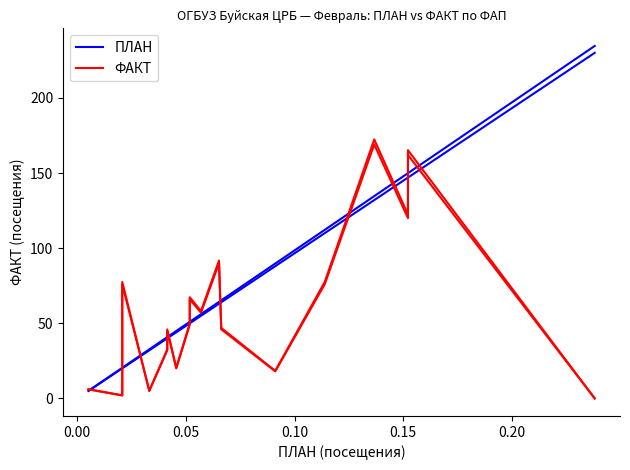

Reading left to right, what are all the values shown in this chart?

ПЛАН: 5.1	20.4	20.4	20.4	20.4	32.6	40.8	40.8	44.9	51.0	51.0	56.1	64.3	65.3	89.8	112.2	134.6	149.9	149.9	234.6
ФАКТ: 6.1	2.0	14.3	25.5	77.5	5.1	32.6	45.9	20.4	50.0	67.3	58.1	91.8	46.9	18.4	77.5	172.4	122.4	165.2	0.0